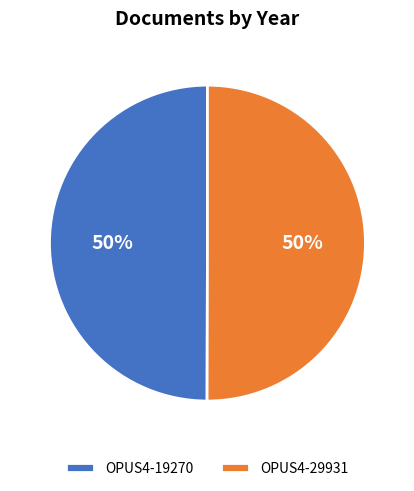

Approximately how many times larger is the value at OPUS4-29931 compared to OPUS4-19270?

1.0